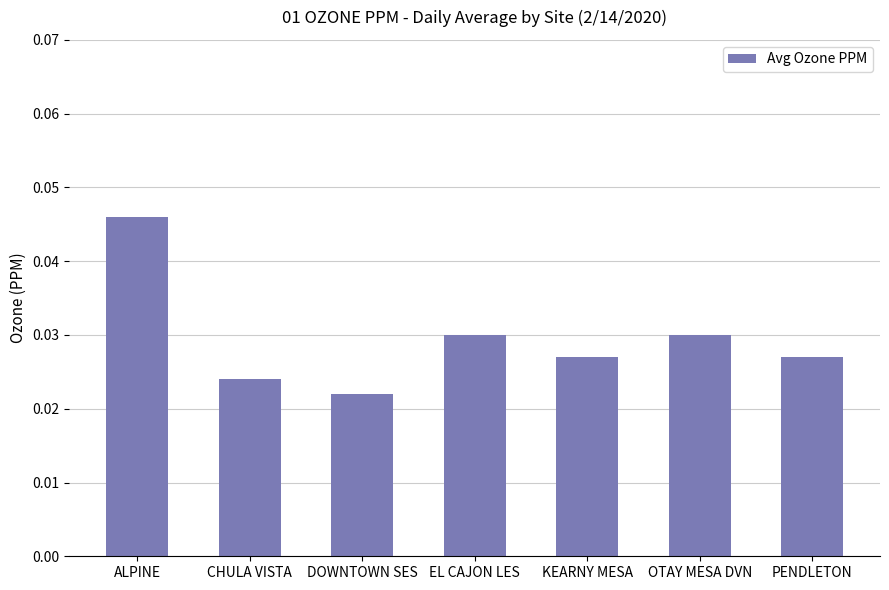

At which label is the value closest to 0?

DOWNTOWN SES